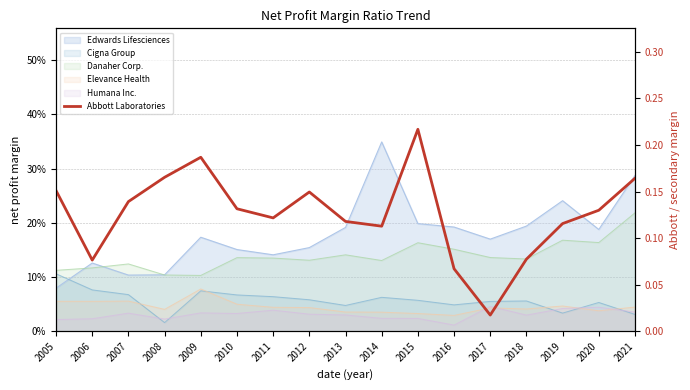

Reading left to right, what are all the values shown in this chart?

2005=0.2	2006=0.1	2007=0.1	2008=0.2	2009=0.2	2010=0.1	2011=0.1	2012=0.1	2013=0.1	2014=0.1	2015=0.2	2016=0.1	2017=0.0	2018=0.1	2019=0.1	2020=0.1	2021=0.2